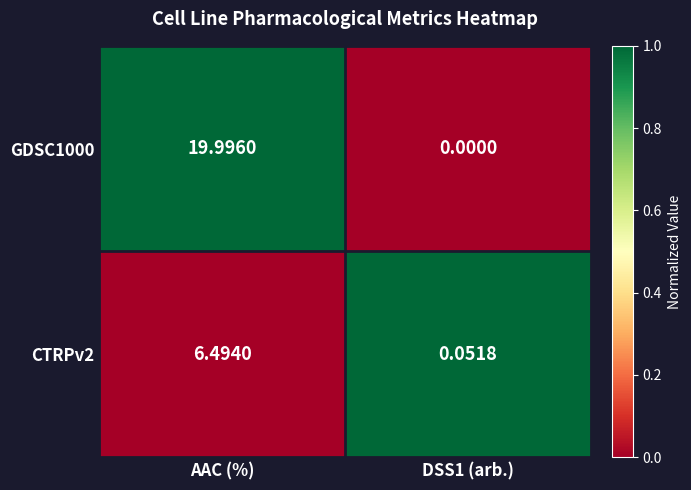

At which label does CTRPv2 first exceed 6?

AAC (%)